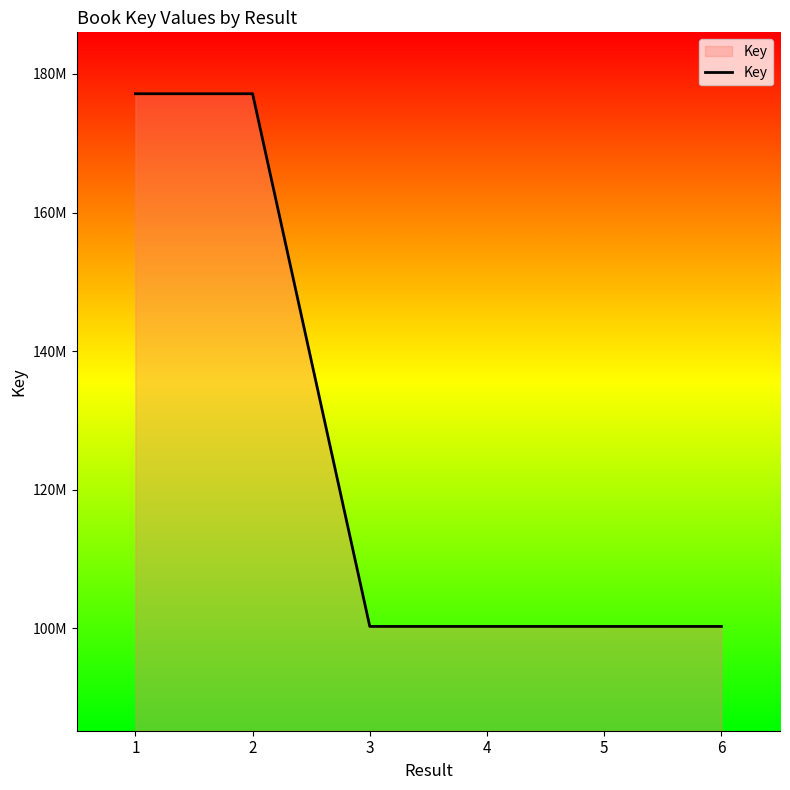

The chart shows a value of 100296261 at 4. True or false?

True